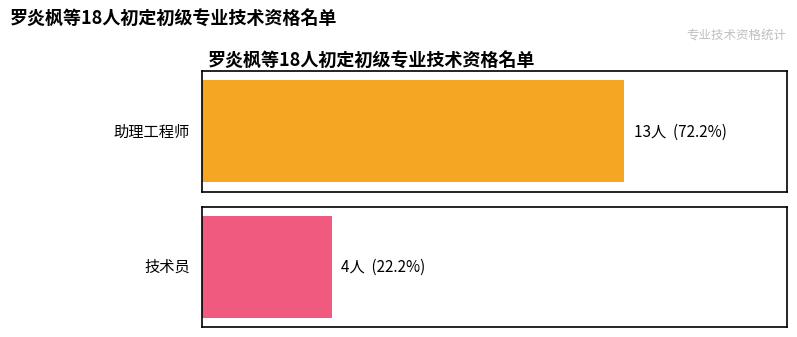

What is the difference between the values at 助理工程师 and 技术员?

9